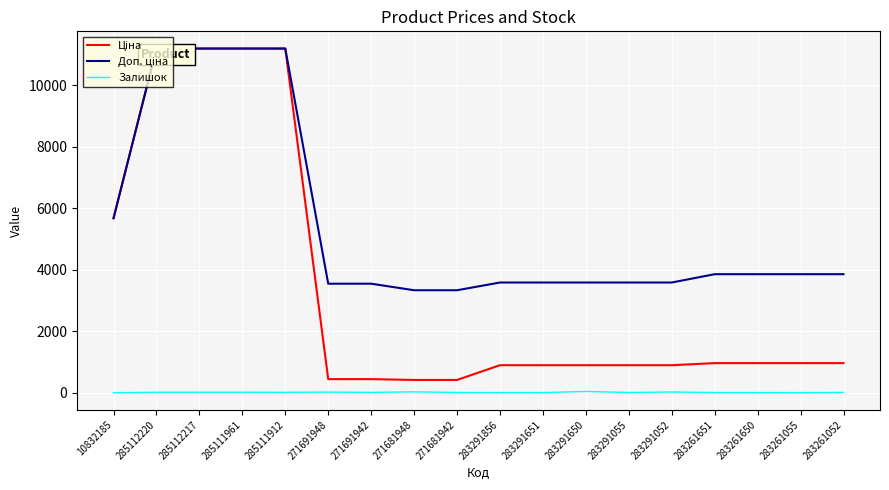

What is the difference between the second highest and second lowest values in the Ціна series?

10771.6